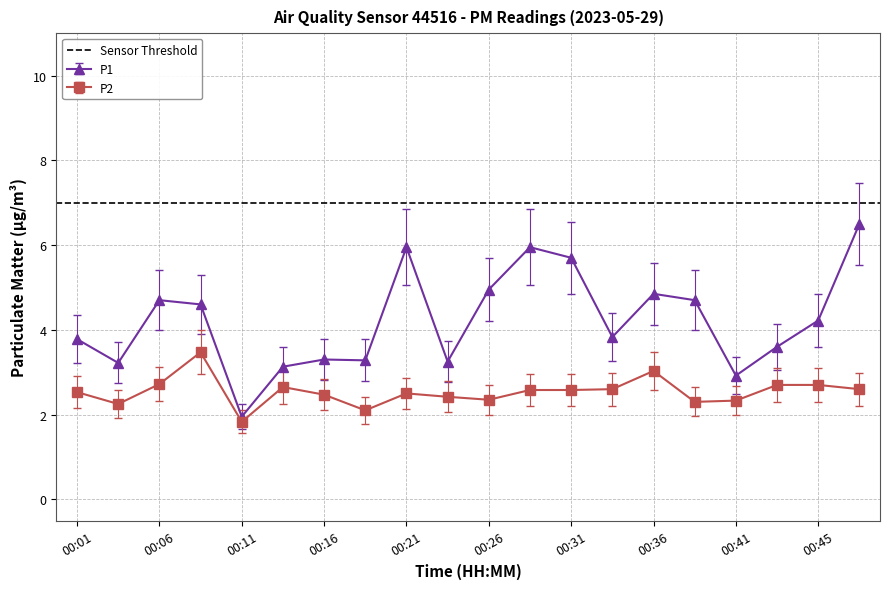

How many values in the P1 series are below 4?

10